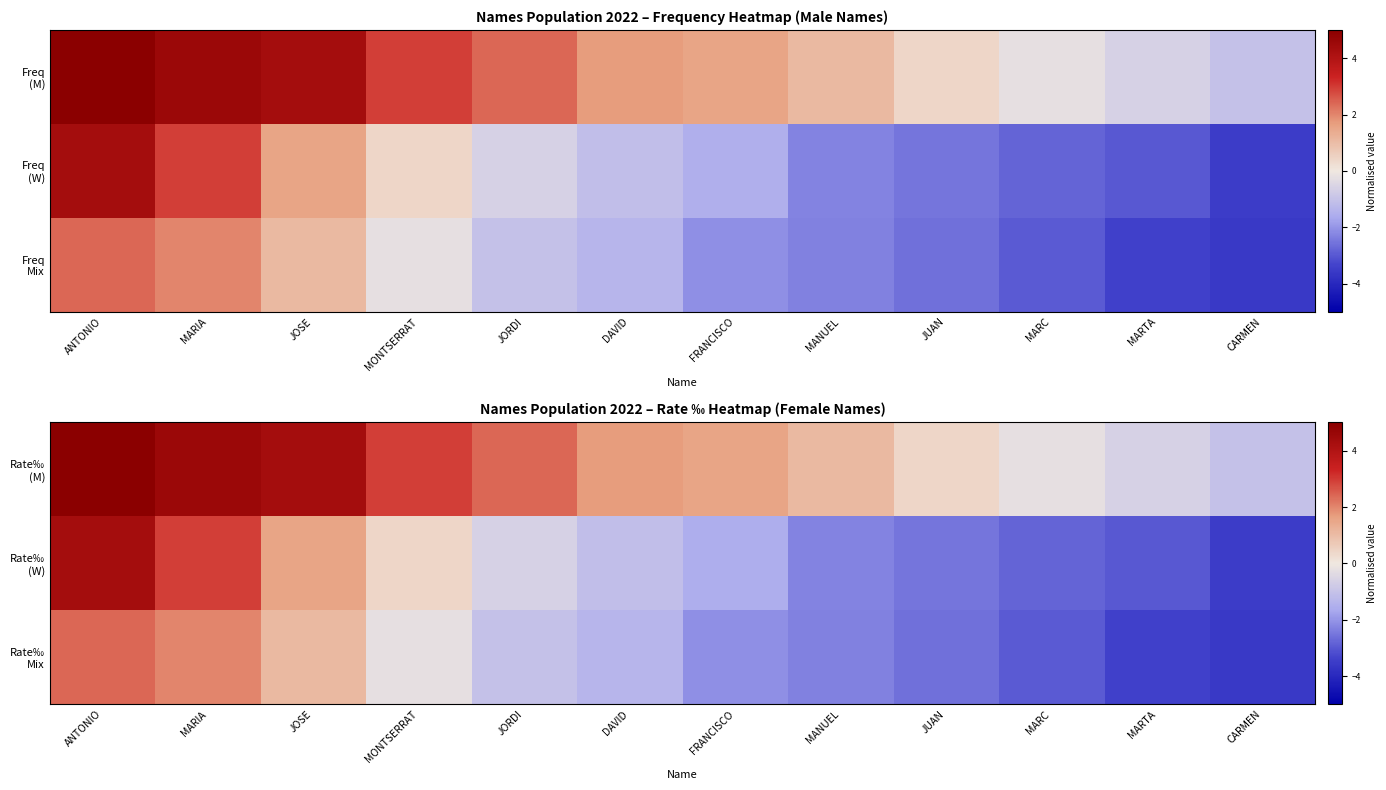

The value of Rate‰ (W) at MARIA is 3.0. True or false?

True